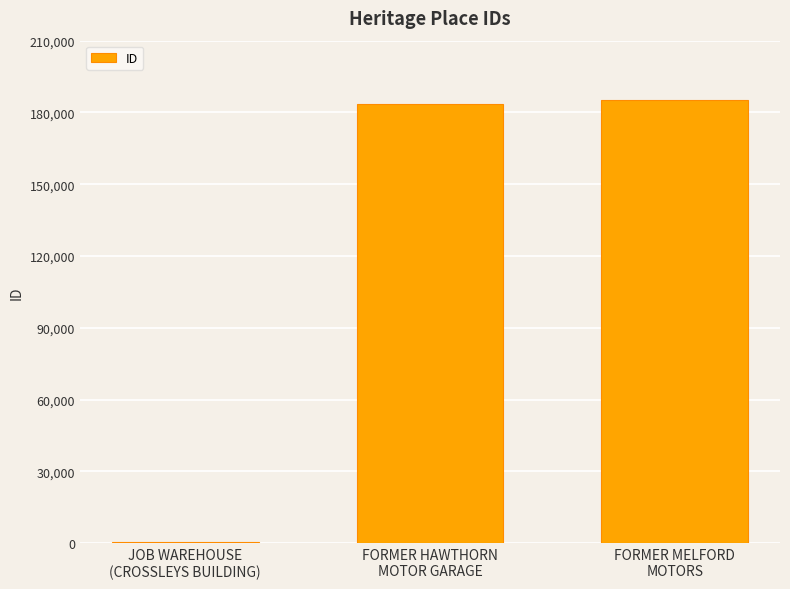

What position from the left is JOB WAREHOUSE
(CROSSLEYS BUILDING)?

1